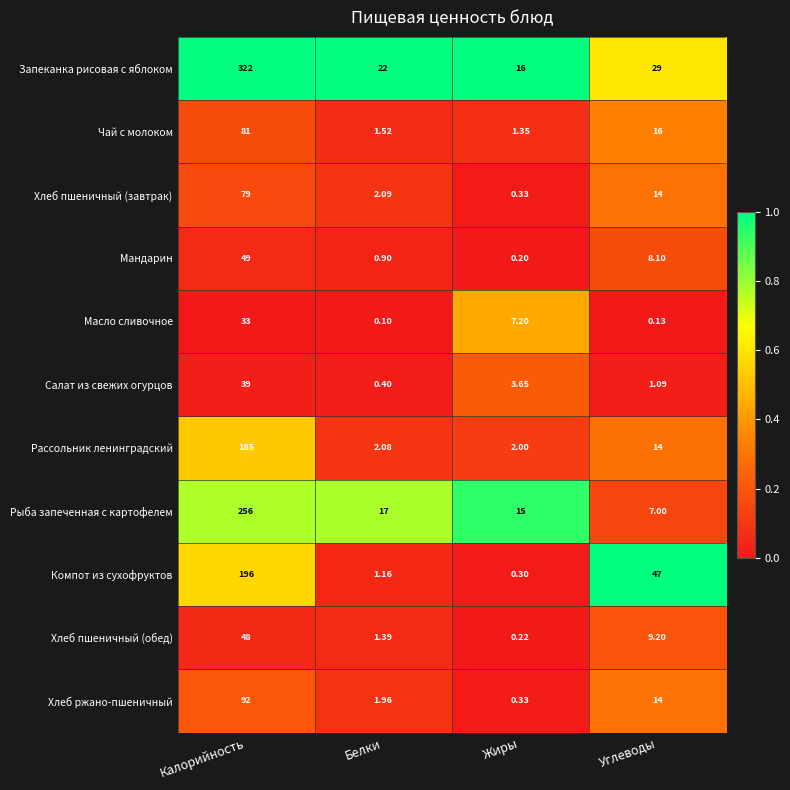

Is the value of Рассольник ленинградский at Белки greater than the value of Салат из свежих огурцов at Белки?

Yes